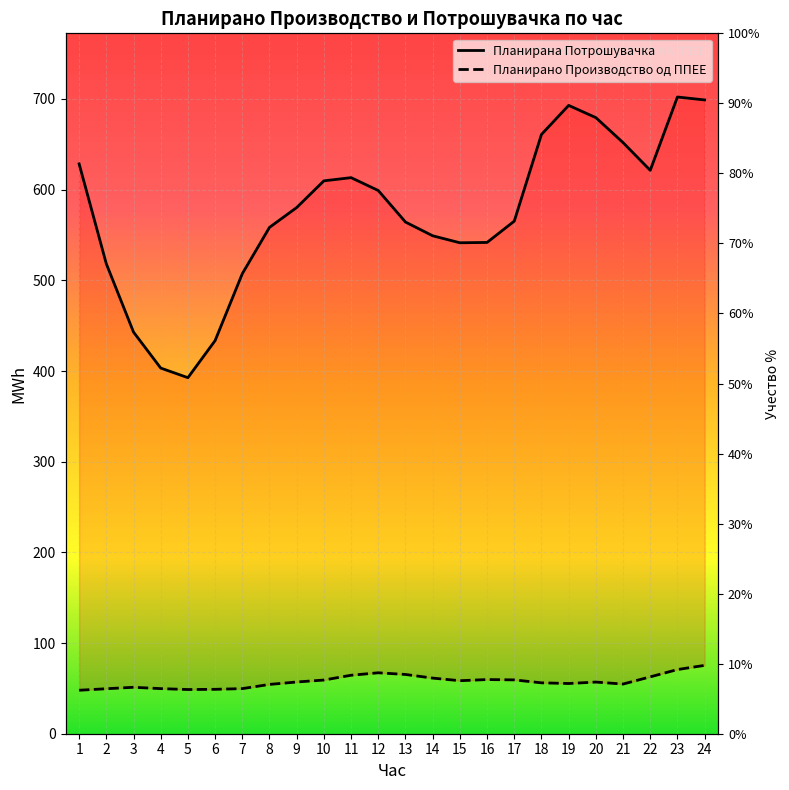

What is the difference between the maximum and minimum values in the Планирана Потрошувачка series?

309.5